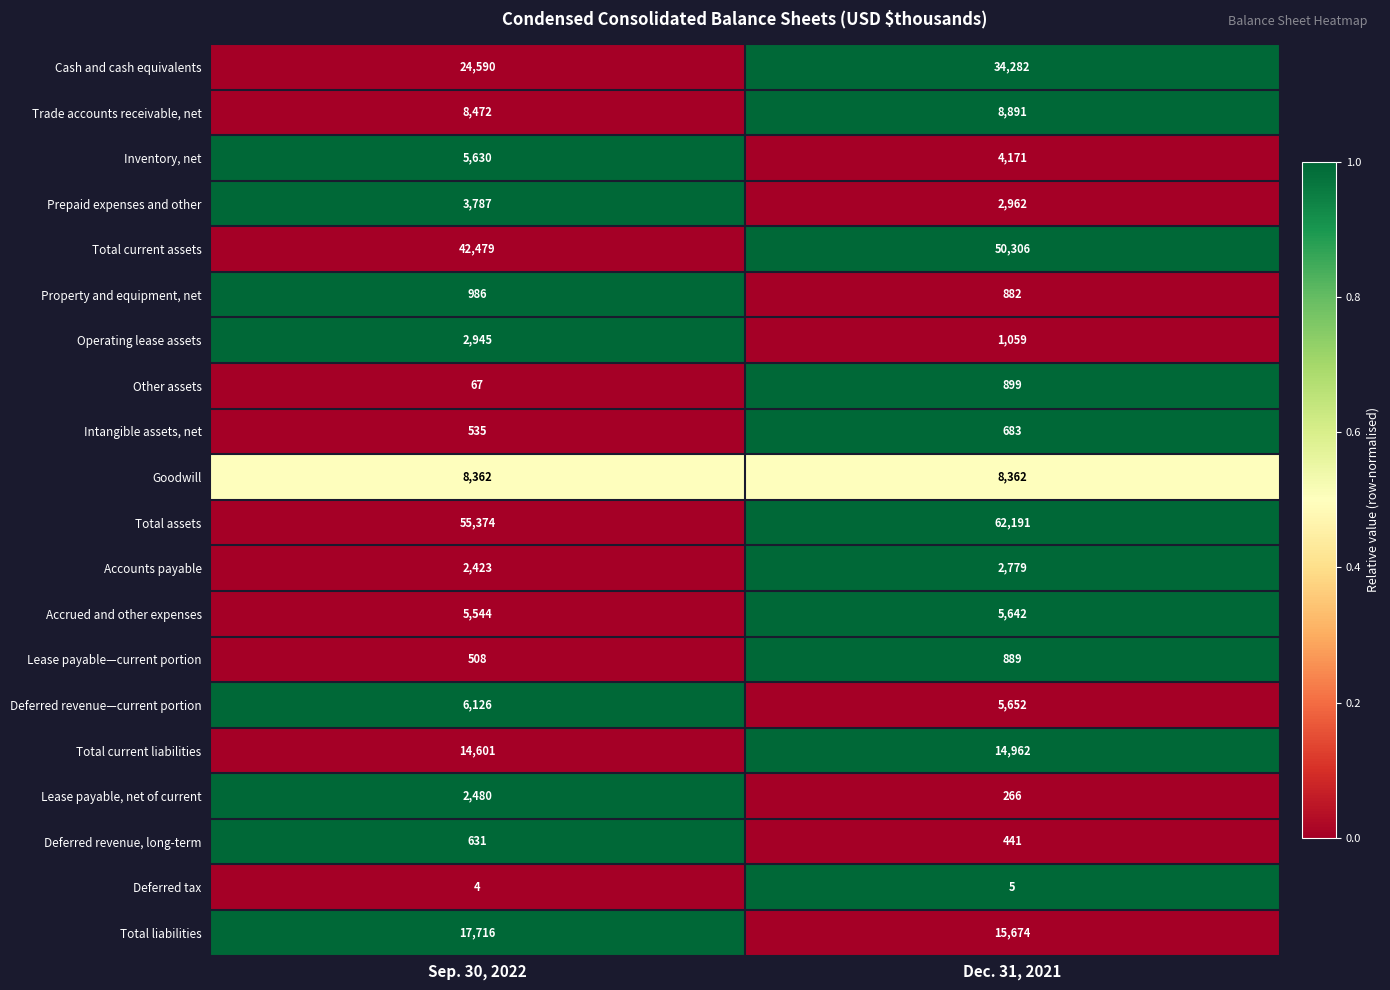

At Dec. 31, 2021, list the series in order from largest to smallest.

Total assets, Total current assets, Cash and cash equivalents, Total liabilities, Total current liabilities, Trade accounts receivable, net, Goodwill, Deferred revenue—current portion, Accrued and other expenses, Inventory, net, Prepaid expenses and other, Accounts payable, Operating lease assets, Other assets, Lease payable—current portion, Property and equipment, net, Intangible assets, net, Deferred revenue, long-term, Lease payable, net of current, Deferred tax